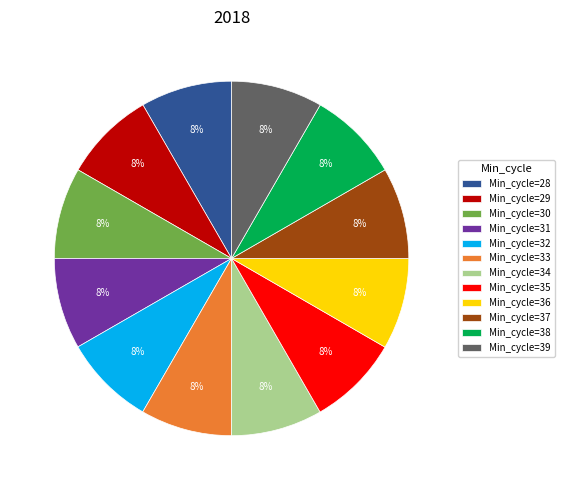

Is the sum of Min_cycle=35 and Min_cycle=39 greater than half?

No